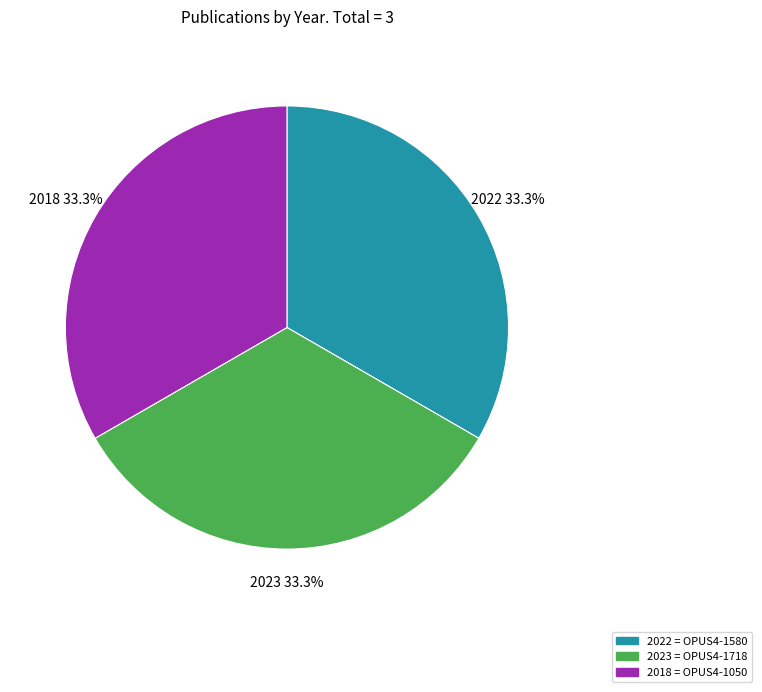

How many segments does this pie chart have?

3